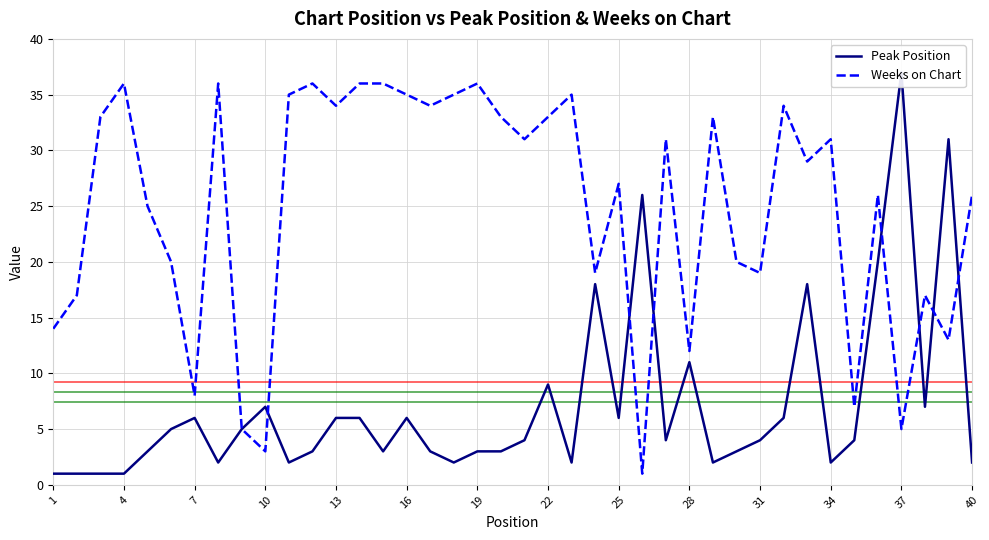

How many data points in Peak Position are above 4?

18